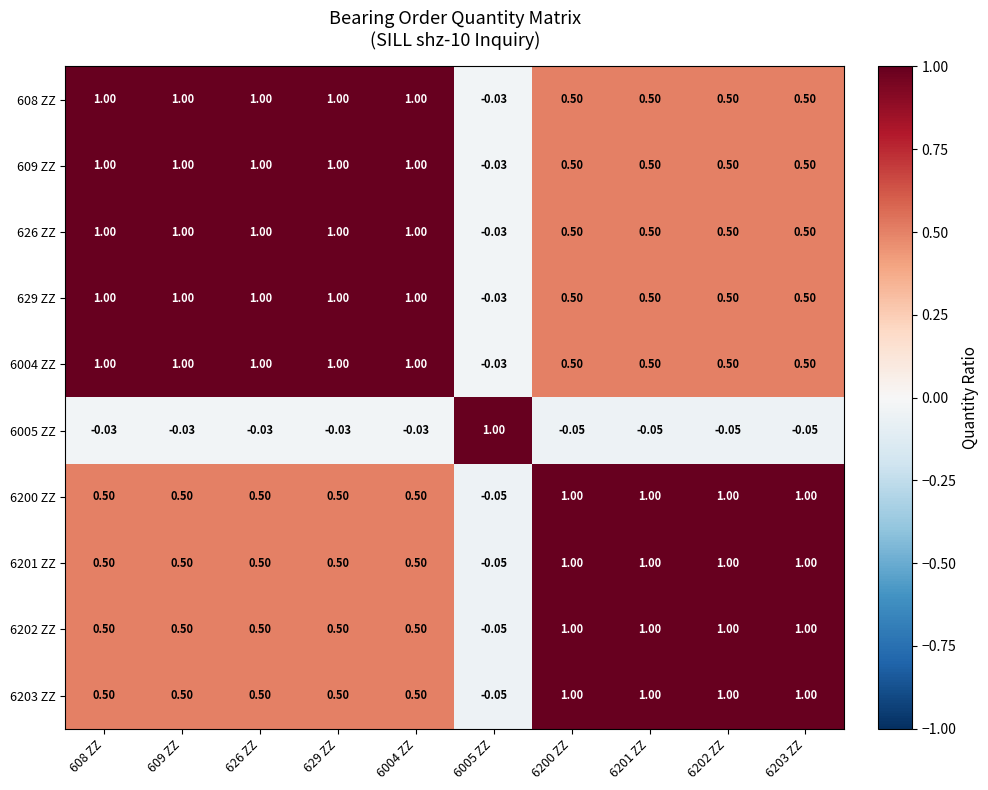

At which category is the sum across all series the highest?

608 ZZ